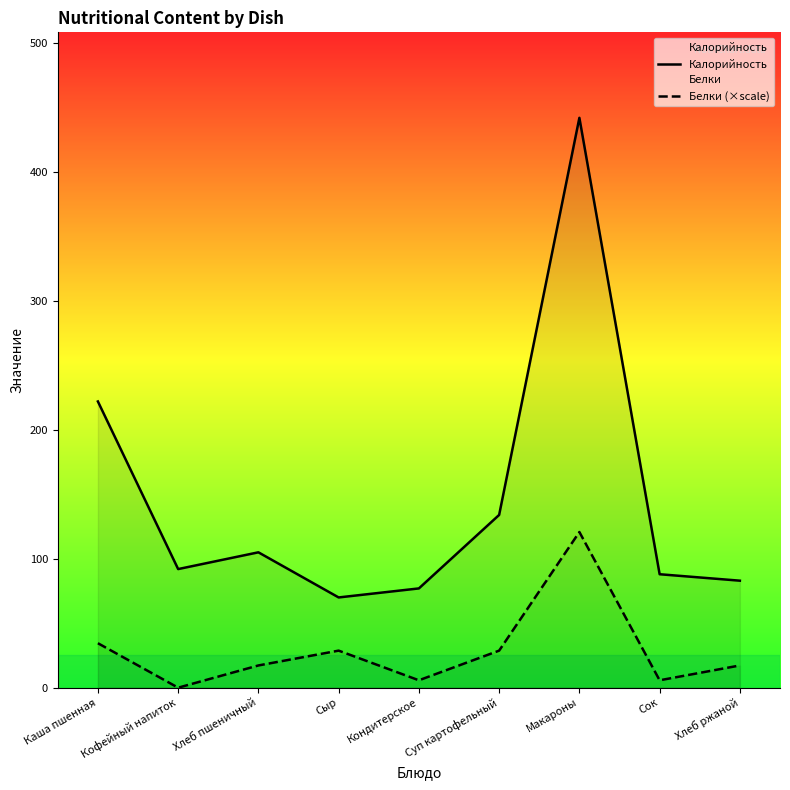

How many data points in Белки (×scale) are above 17?

6